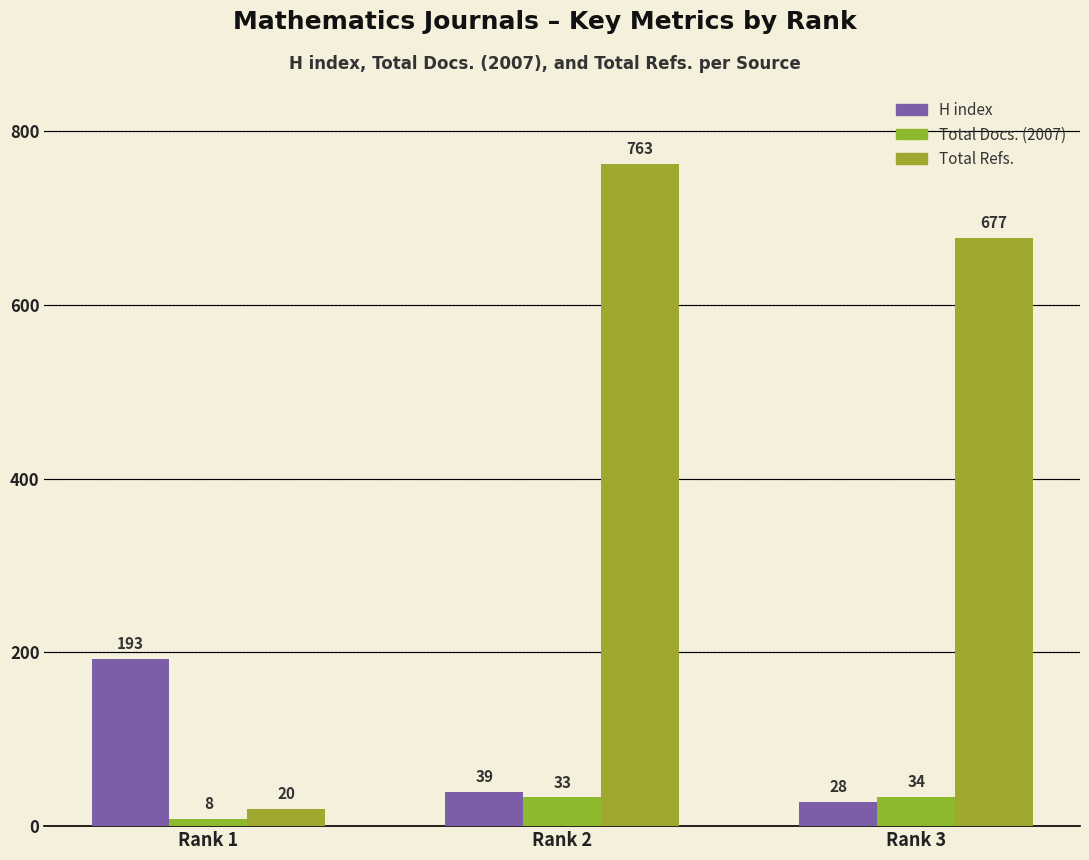

At how many categories does at least one series exceed 181?

3